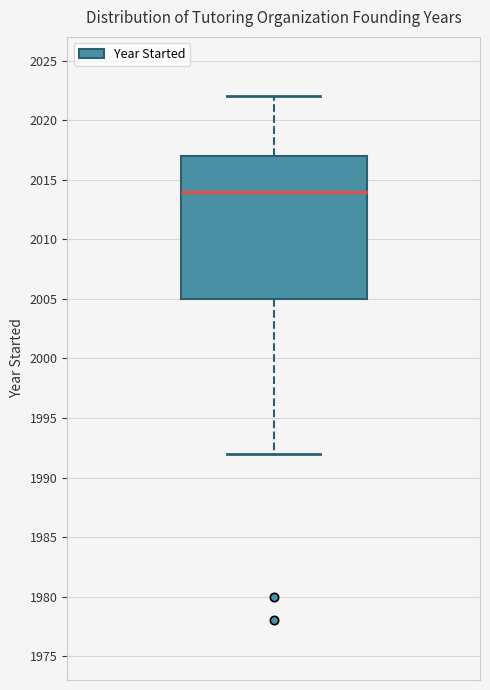

Where does the median line of the box sit on the y-axis? The values are not printed on the chart, so give them approximately, as read against the axis.

2014